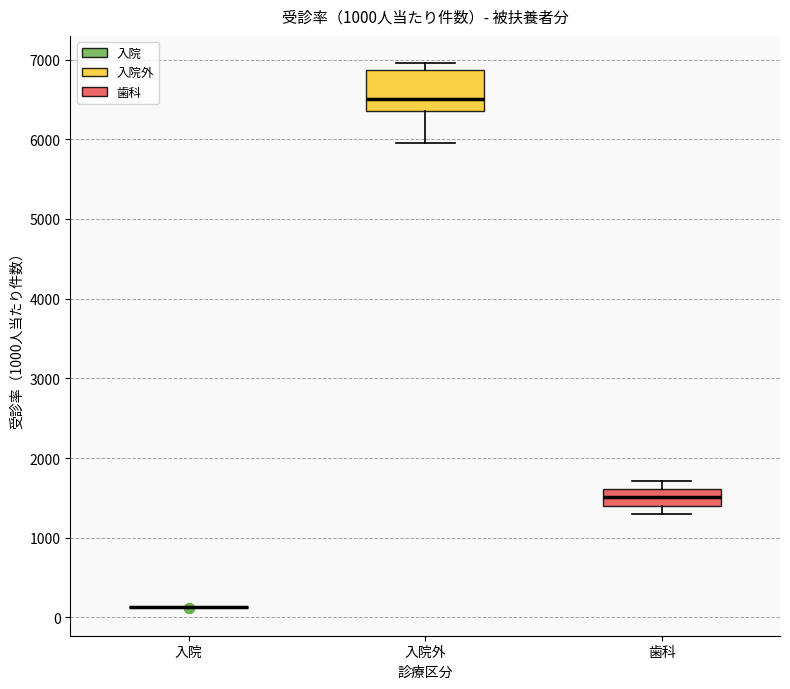

Reading left to right, read every box against the y-axis: the position of its median line, the range the box covers, and the ends of its whiskers. The values are not printed on the chart, so give them approximately, as read against the axis.

入院: box collapsed to a line at 100, whiskers 100 to 100
入院外: median 6500, box 6400 to 6900, whiskers 5900 to 7000
歯科: median 1500, box 1400 to 1600, whiskers 1300 to 1700